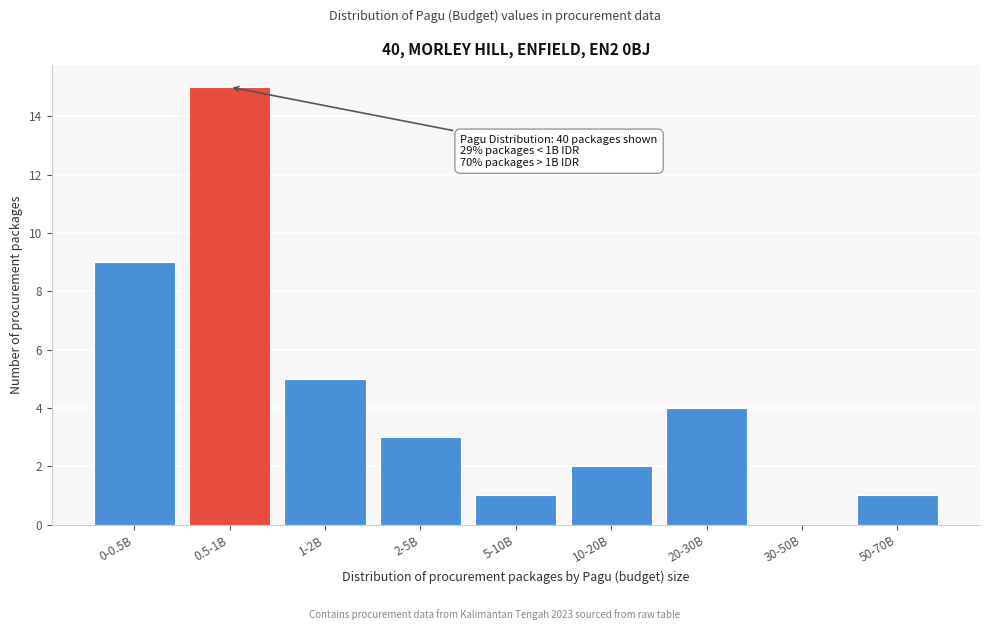

Reading right to left, extract all data points from this chart.

50-70B=1	30-50B=0	20-30B=4	10-20B=2	5-10B=1	2-5B=3	1-2B=5	0.5-1B=15	0-0.5B=9